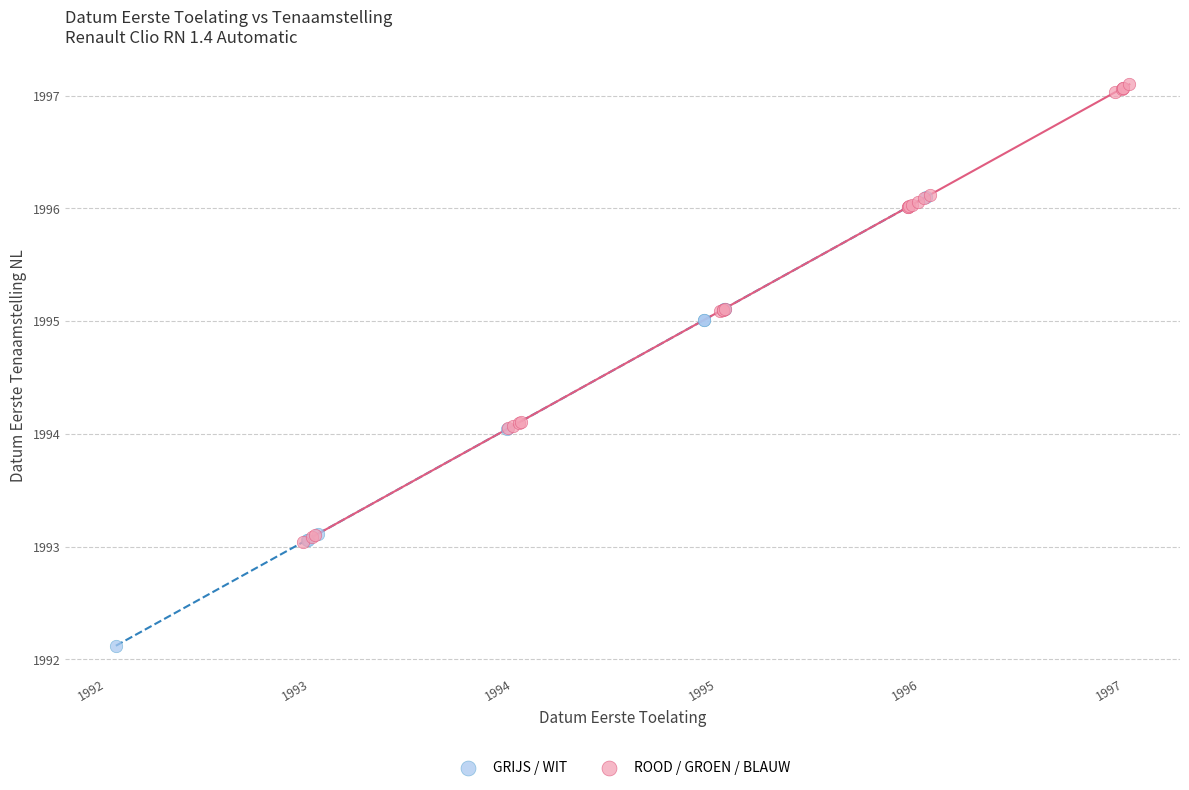

Which series contains the lowest Y value?

GRIJS / WIT